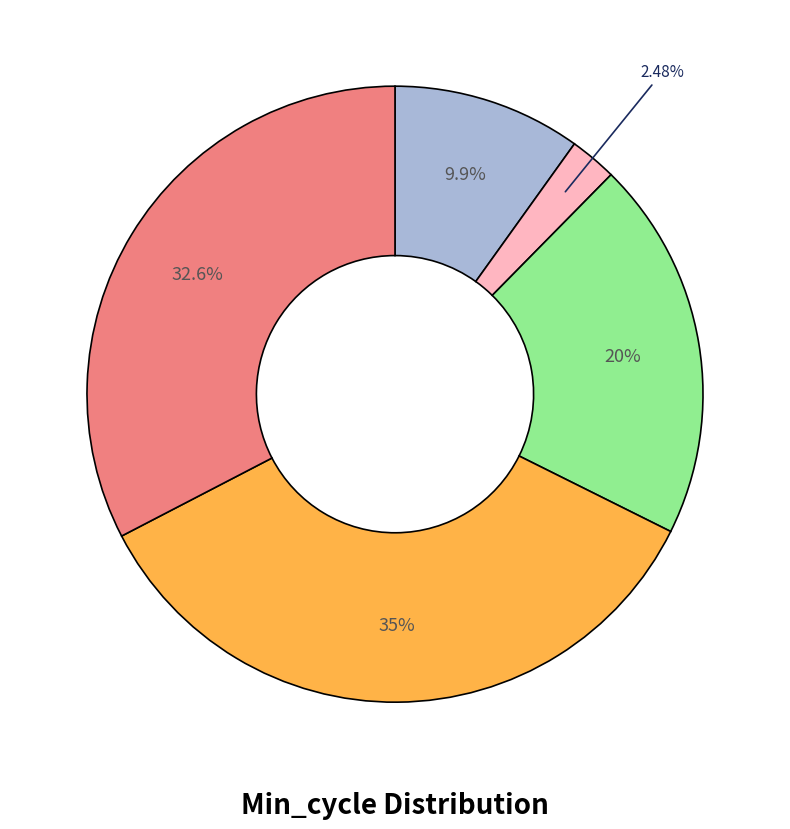

Is there a majority slice in this chart?

No